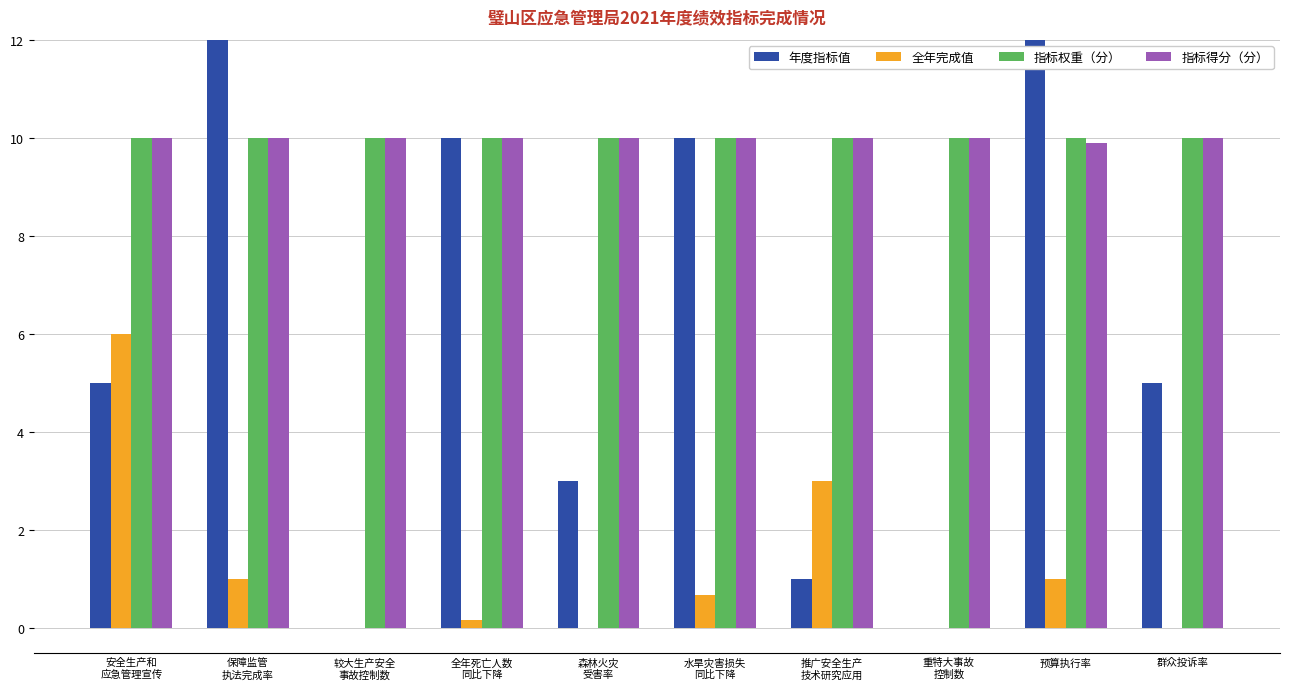

Which series has the largest total across all categories?

年度指标值